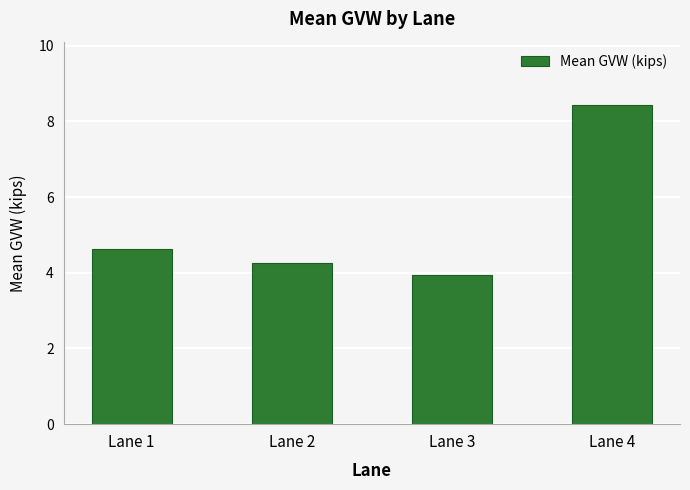

What is the difference between the values at Lane 2 and Lane 1?

0.4